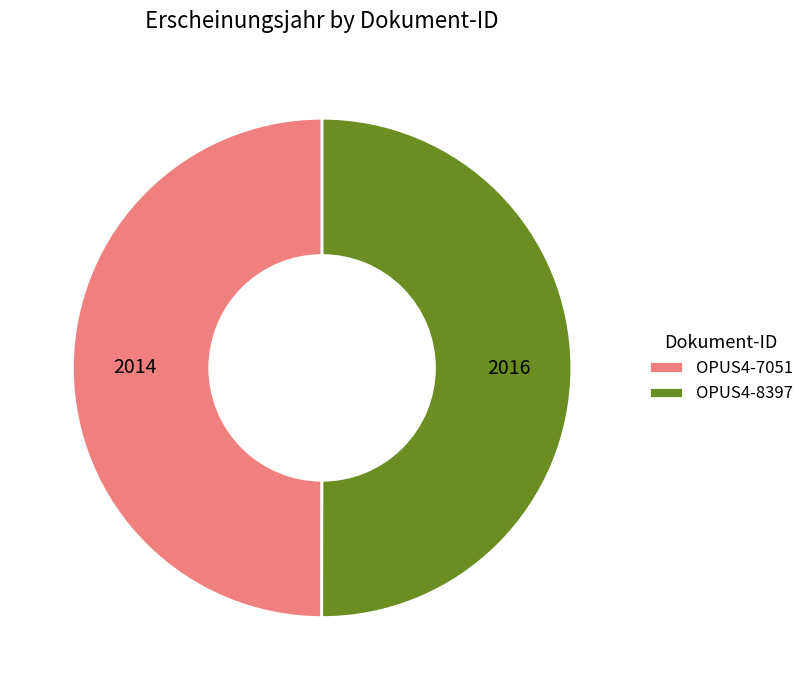

How many segments does this pie chart have?

2